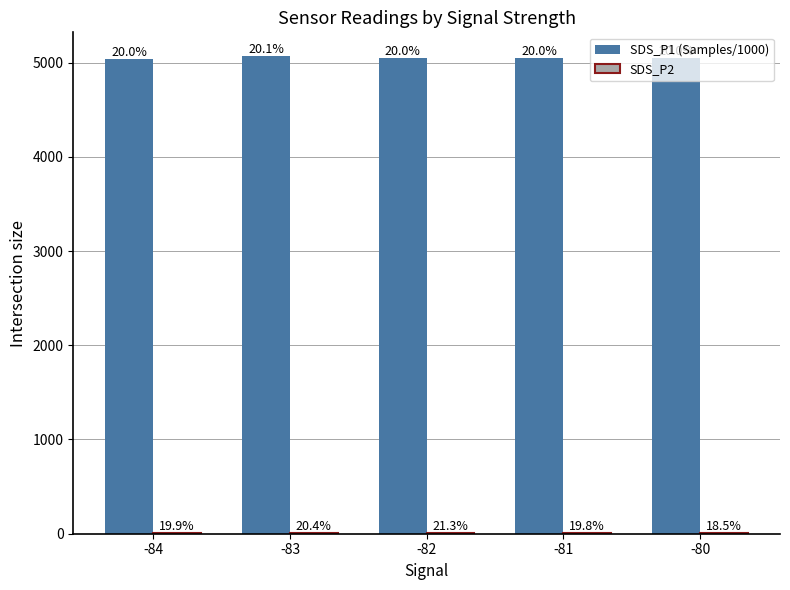

Which series has the widest spread of values?

SDS_P1 (Samples/1000)